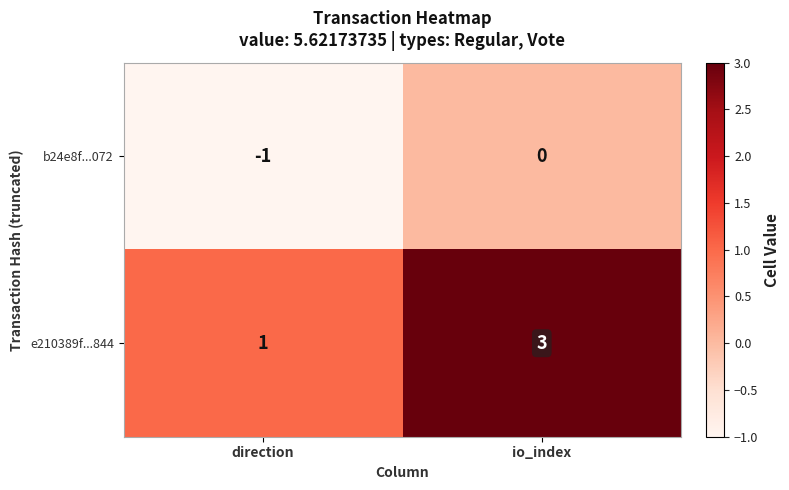

Reading left to right, what are all the values shown in this chart?

b24e8f...072: -1	0
e210389f...844: 1	3